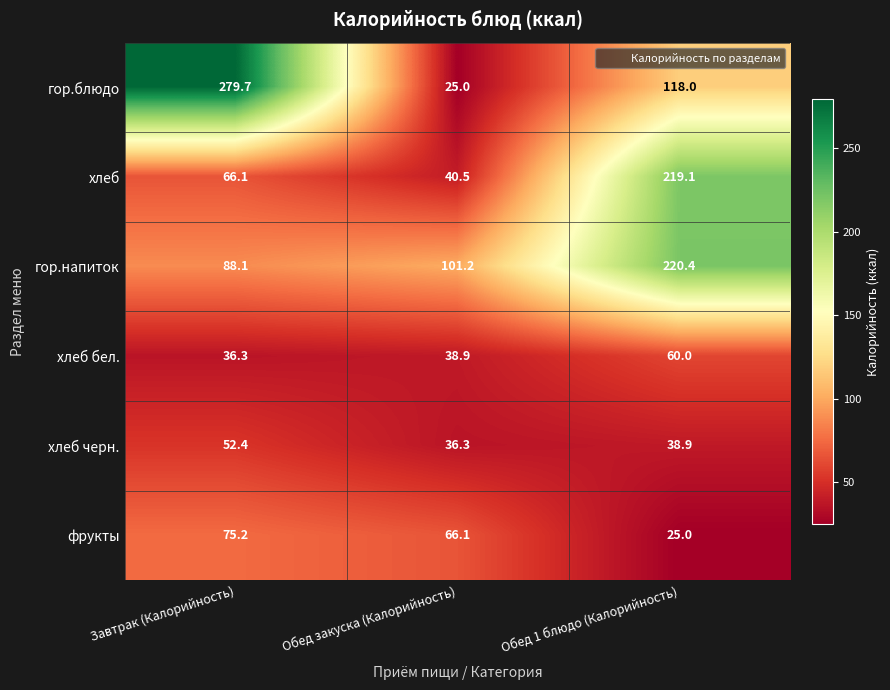

The фрукты series shows 15.4 at Обед 1 блюдо (Калорийность). True or false?

False